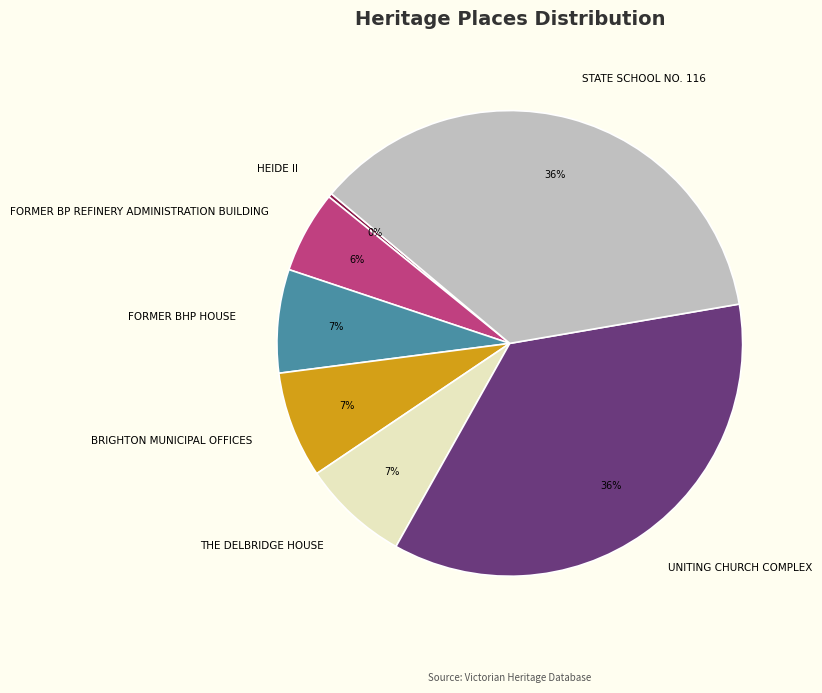

The UNITING CHURCH COMPLEX slice represents 23% of the pie. True or false?

False